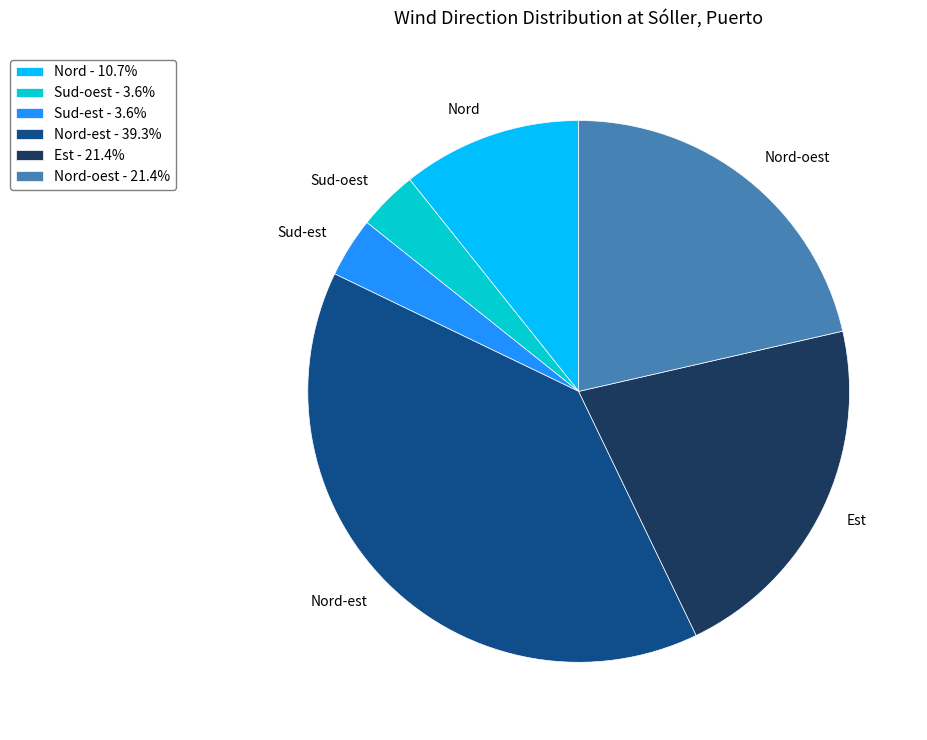

Does any single category account for the majority?

No